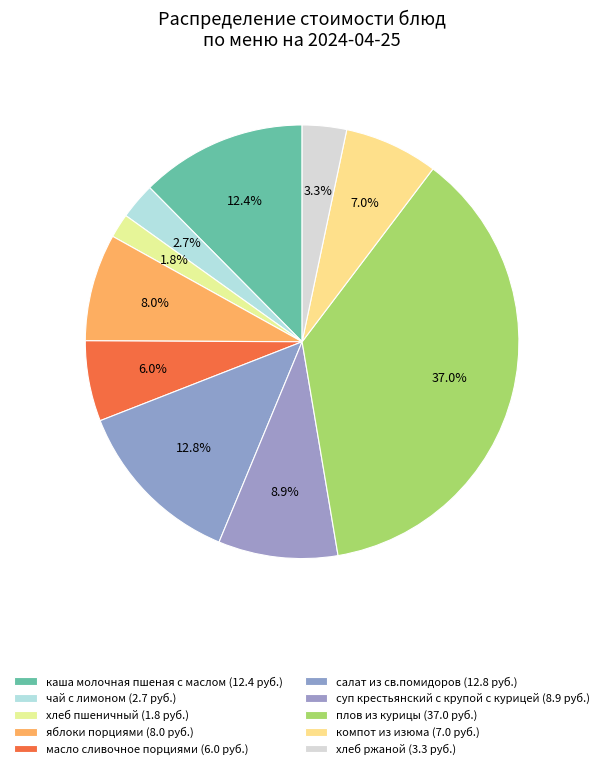

What is the change in value from каша молочная пшеная с маслом to масло сливочное порциями?

-6.4